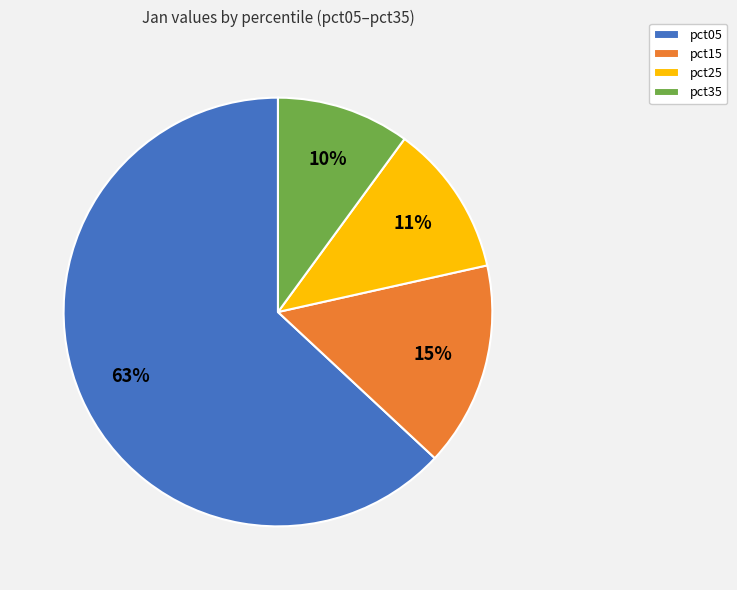

Is the sum of pct25 and pct15 greater than half?

No